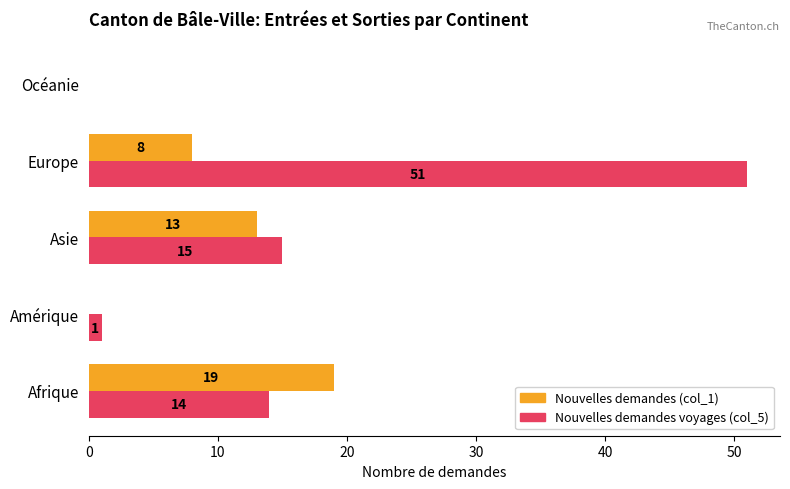

What is the highest value of the Nouvelles demandes voyages (col_5) series?

51